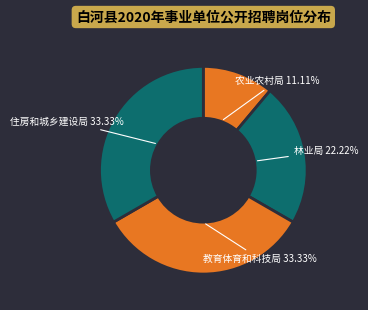

Does any single category account for the majority?

No